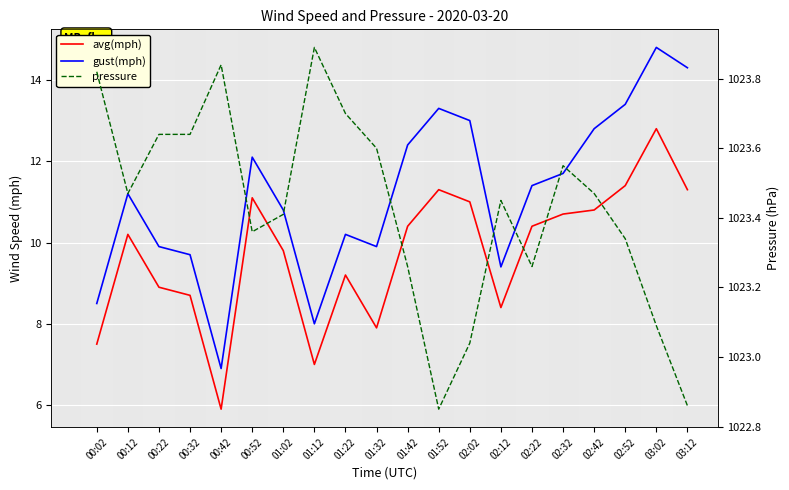

Is it true that avg(mph) equals 7.9 at 01:32?

True